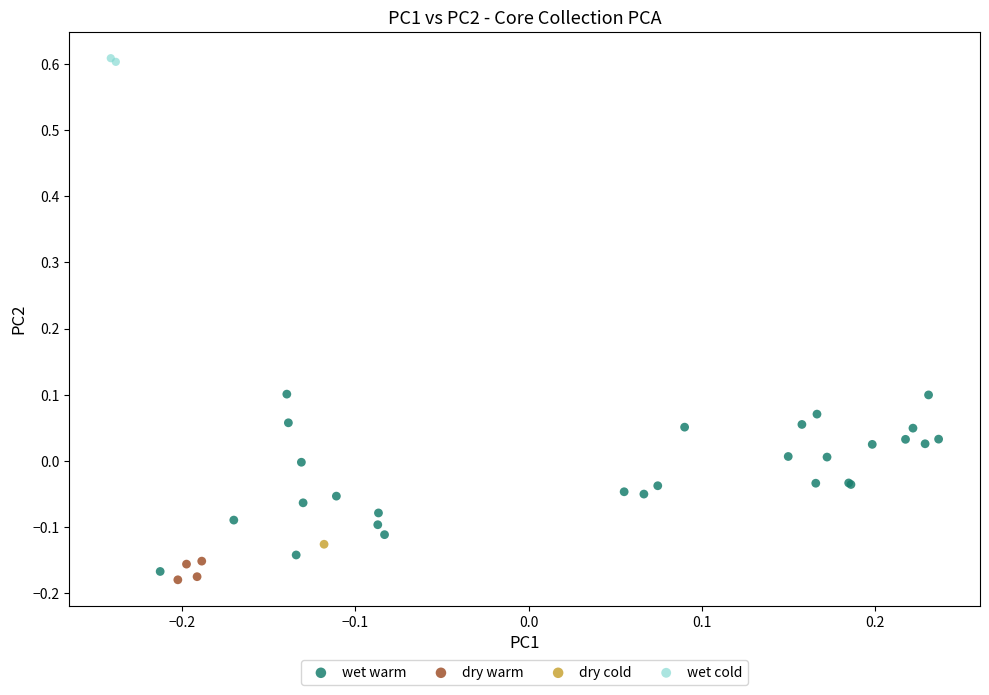

Which series contains the lowest Y value?

dry warm